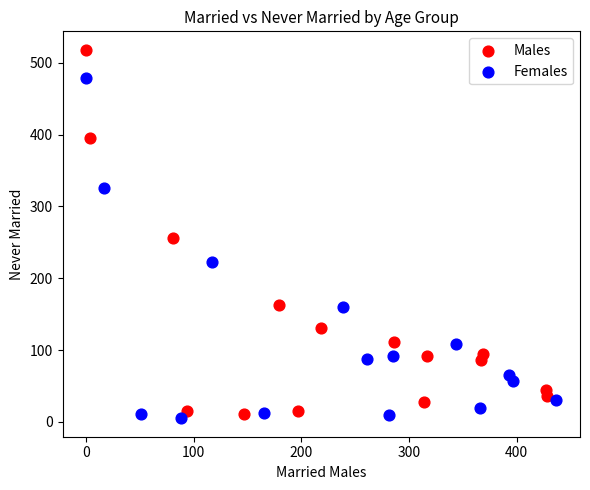

Which series reaches the maximum Y coordinate?

Males